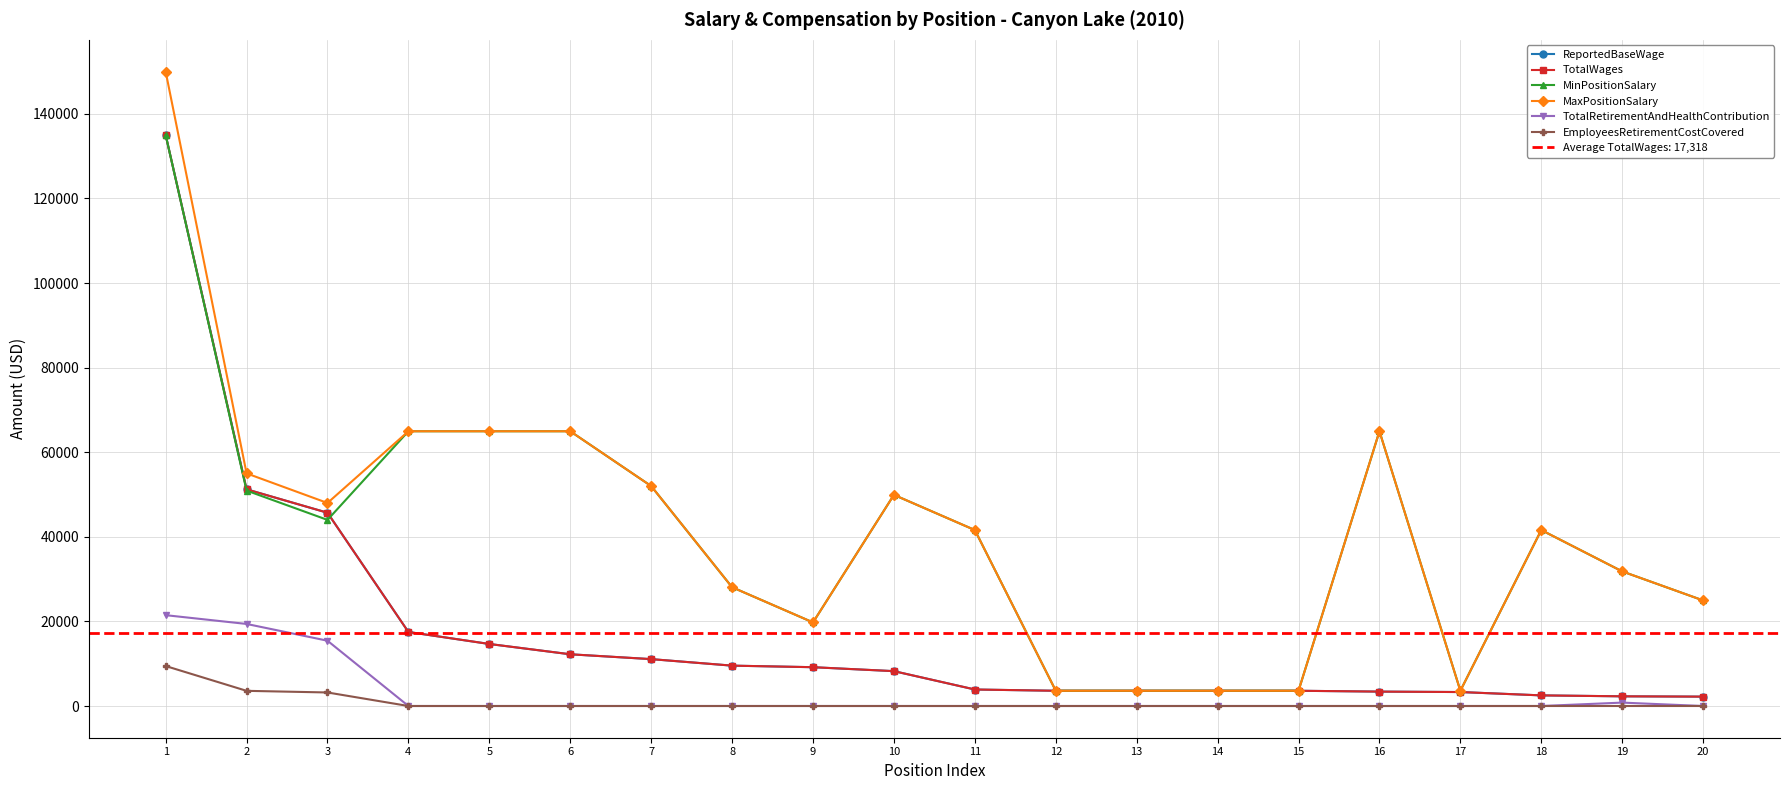

Reading right to left, what are all the values shown in this chart?

ReportedBaseWage: 2217	2288	2510	3300	3404	3600	3600	3600	3600	3900	8240	9174	9541	11083	12227	14663	17500	45691	51230	135000
TotalWages: 2217	2288	2510	3300	3404	3600	3600	3600	3600	3900	8240	9174	9541	11083	12227	14663	17500	45691	51230	135000
MinPositionSalary: 24960	31824	41600	3600	64958	3600	3600	3600	3600	41600	49920	19760	28080	52000	64958	64958	64958	44000	50931	135000
MaxPositionSalary: 24960	31824	41600	3600	64958	3600	3600	3600	3600	41600	49920	19760	28080	52000	64958	64958	64958	48000	55000	150000
TotalRetirementAndHealthContribution: 0	803	0	0	0	0	0	0	0	0	0	0	0	0	0	0	0	15435	19399	21477
EmployeesRetirementCostCovered: 0	0	0	0	0	0	0	0	0	0	0	0	0	0	0	0	0	3198	3586	9450